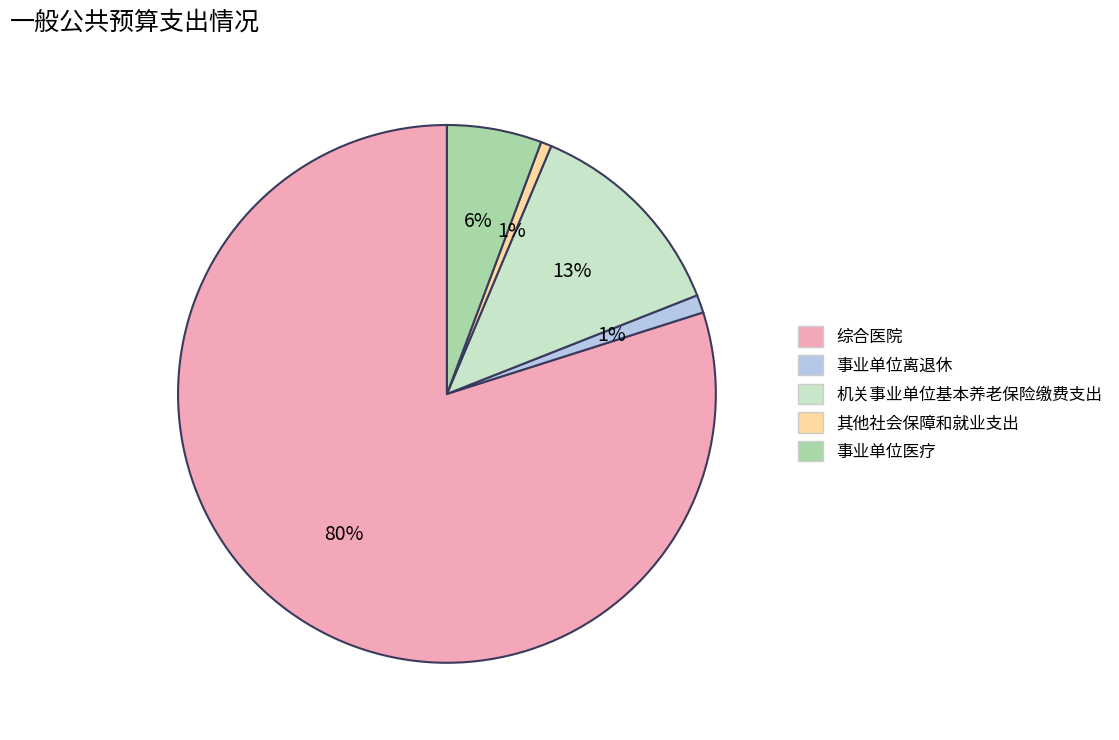

Which has a higher value, 其他社会保障和就业支出 or 综合医院?

综合医院